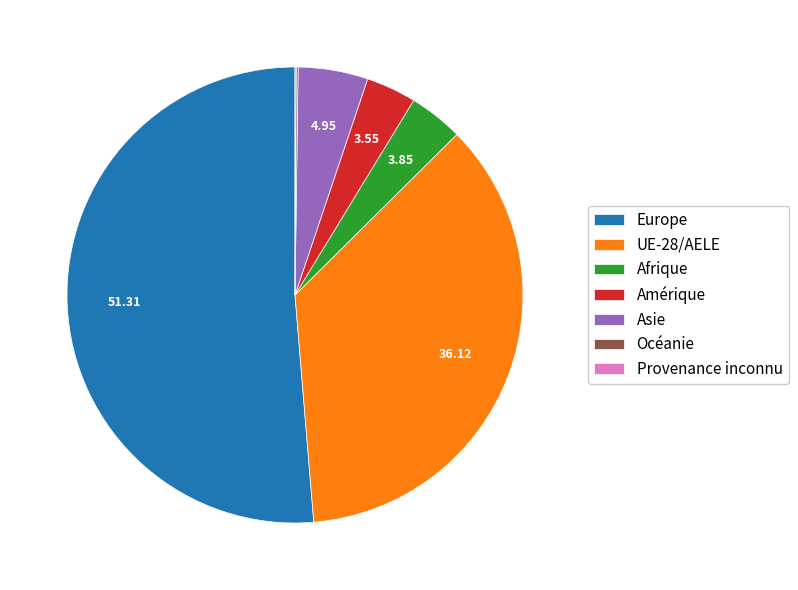

Which category has the biggest portion of the pie?

Europe